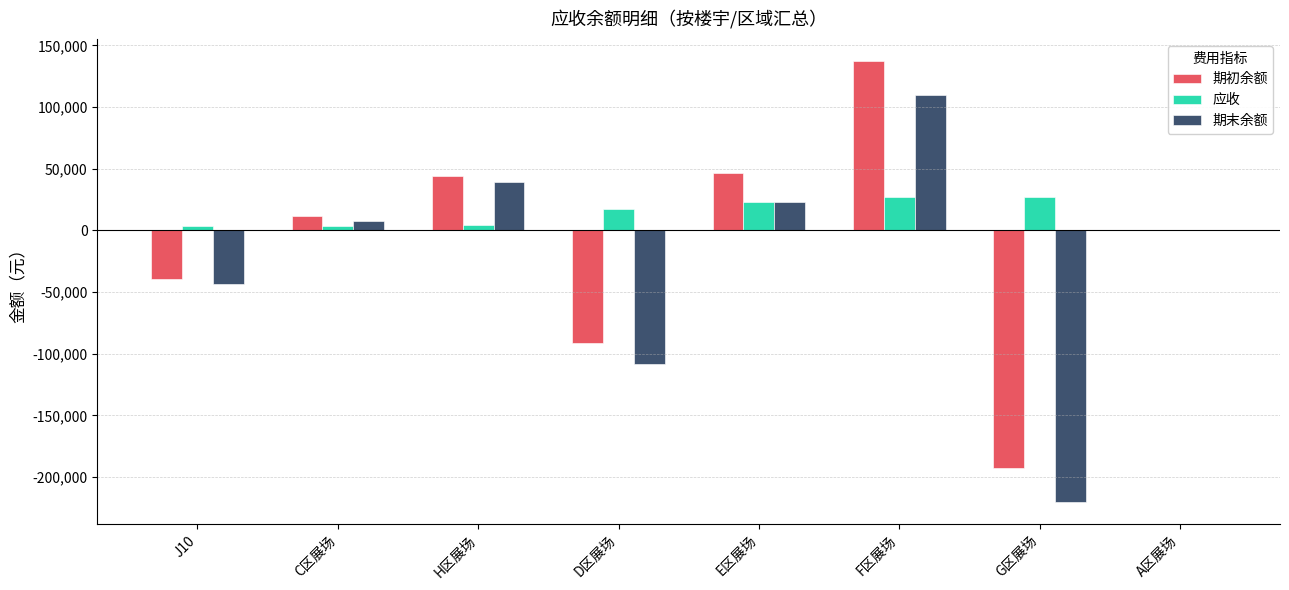

How many categories are shown in the chart?

8